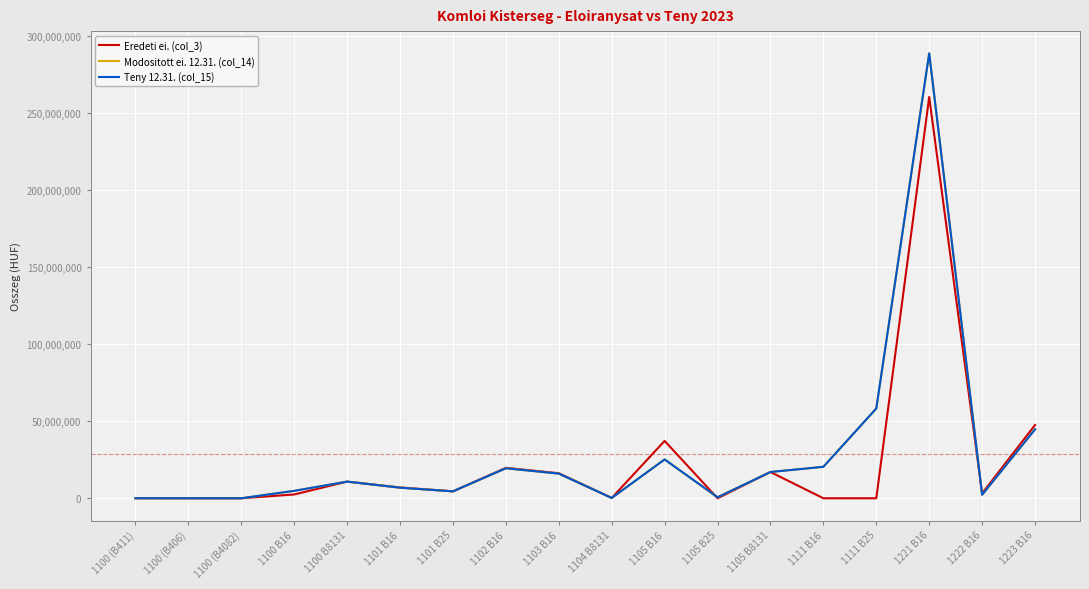

What is the highest value of the Eredeti ei. (col_3) series?

260269918